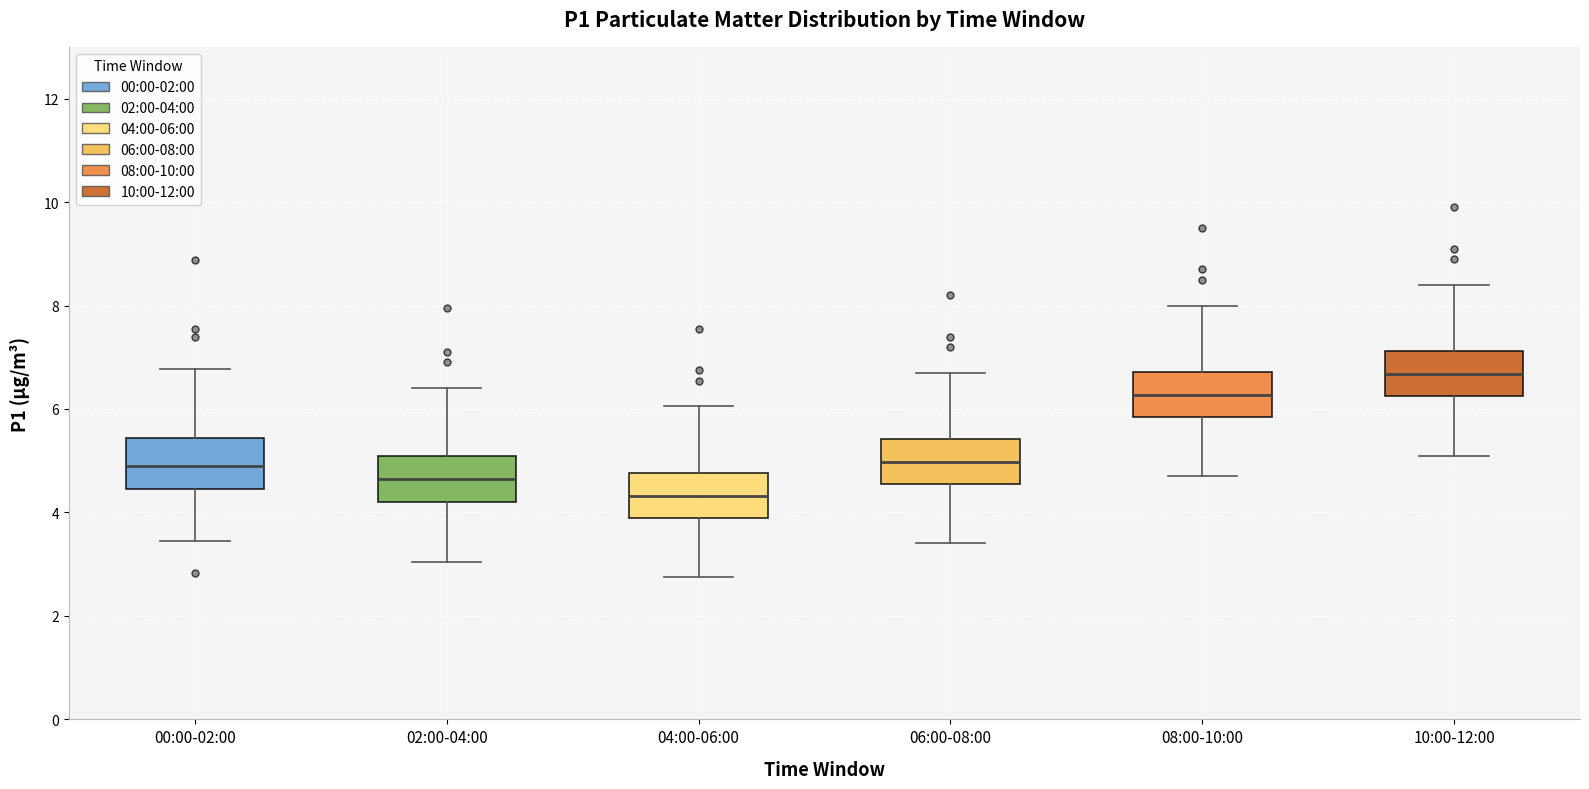

Reading left to right, read every box against the y-axis: the position of its median line, the range the box covers, and the ends of its whiskers. The values are not printed on the chart, so give them approximately, as read against the axis.

00:00-02:00: median 4.8, box 4.4 to 5.4, whiskers 3.4 to 6.8
02:00-04:00: median 4.6, box 4.2 to 5.2, whiskers 3.0 to 6.4
04:00-06:00: median 4.4, box 3.8 to 4.8, whiskers 2.8 to 6.0
06:00-08:00: median 5.0, box 4.6 to 5.4, whiskers 3.4 to 6.8
08:00-10:00: median 6.2, box 5.8 to 6.8, whiskers 4.8 to 8.0
10:00-12:00: median 6.6, box 6.2 to 7.2, whiskers 5.2 to 8.4